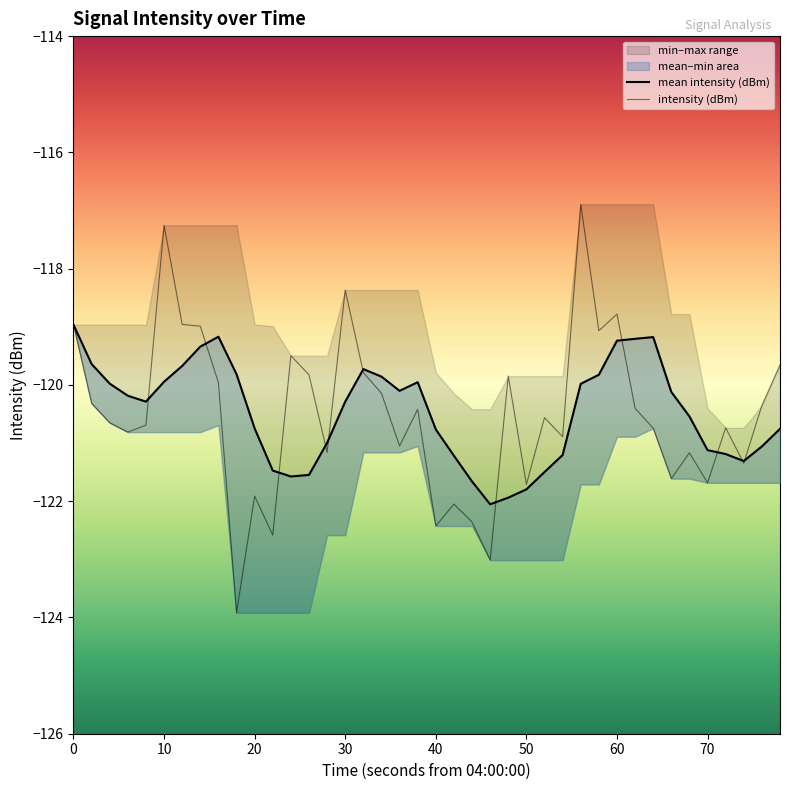

What is the lowest value of the intensity (dBm) series?

-123.9